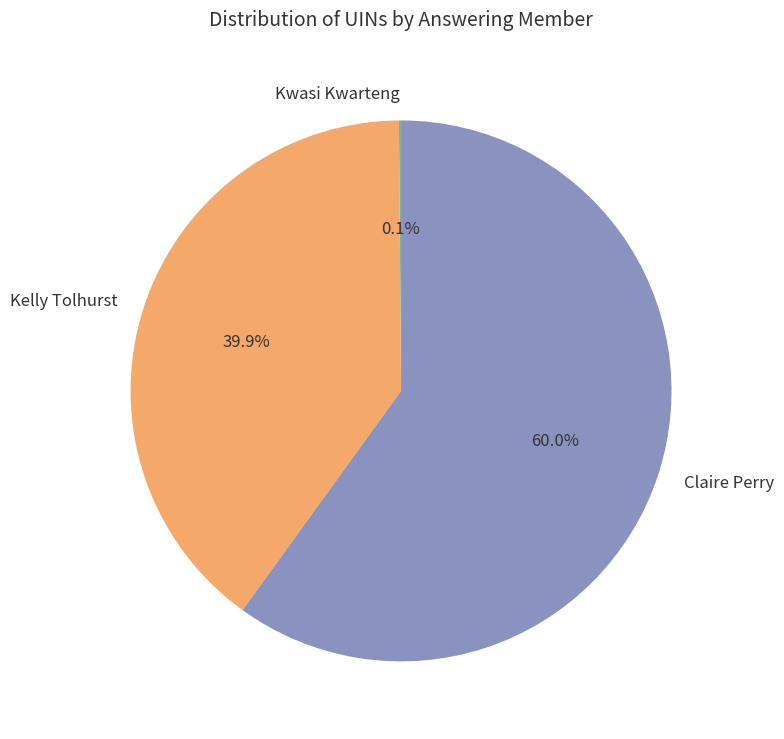

What is the largest slice in the pie chart?

Claire Perry